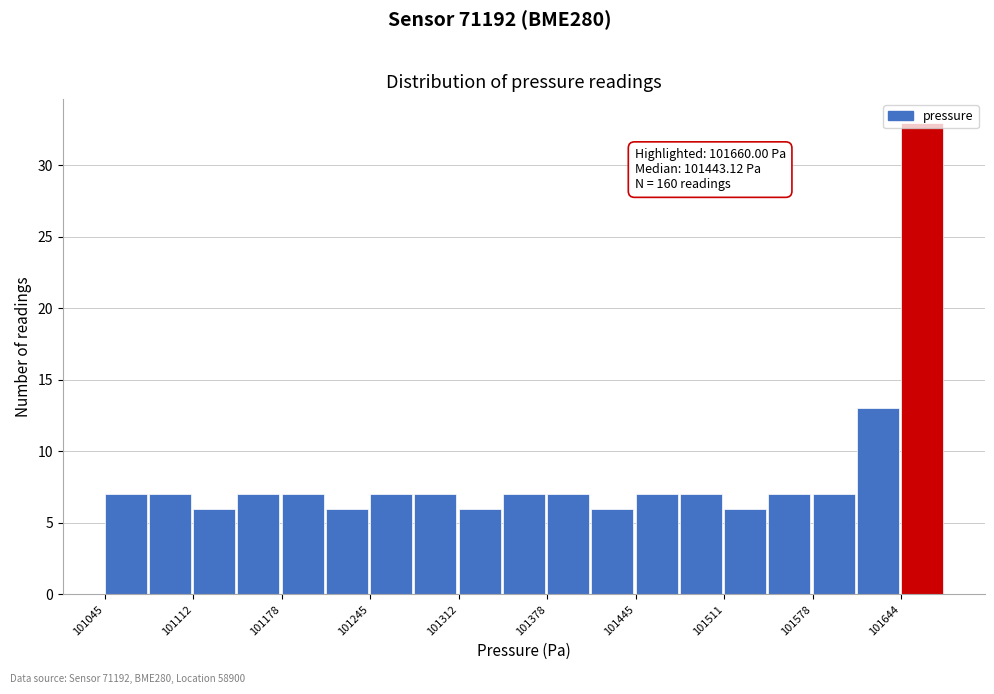

Around what value on the x-axis is the tallest bar? Give the approximate position of its centre, as read against the axis.

101660